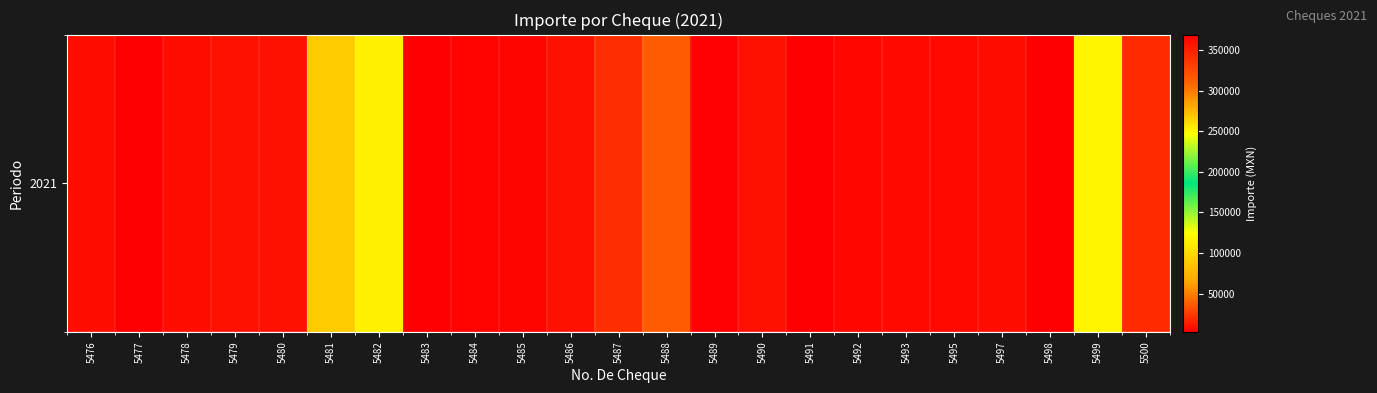

Reading left to right, what are all the values shown in this chart?

8421.6	3321.0	8583.4	9549.0	9900.0	90000.0	115533.0	369226.8	4800.0	5750.0	10000.0	341183.7	36813.0	4000.0	10000.0	2900.0	6000.0	7100.0	6600.0	8060.0	369226.8	118533.4	19320.0